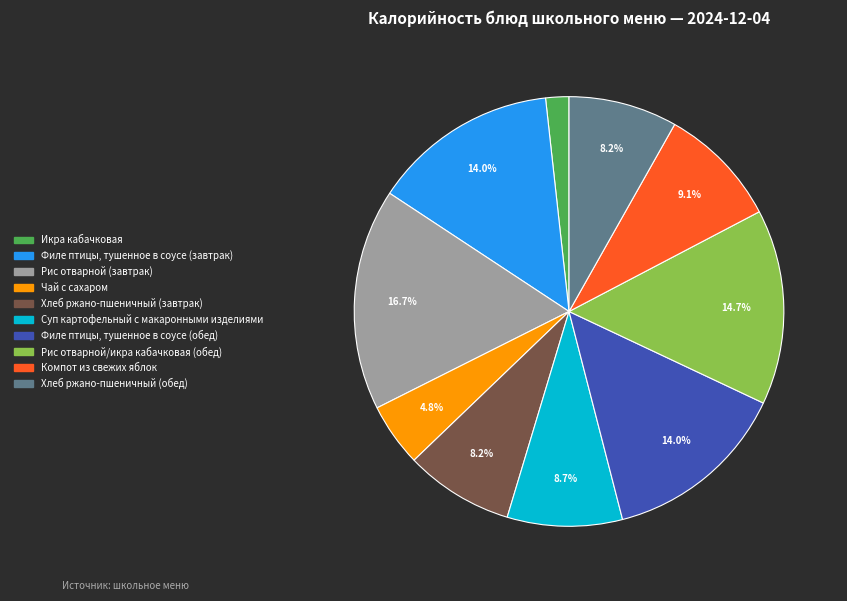

Between Рис отварной/икра кабачковая (обед) and Филе птицы, тушенное в соусе (завтрак), which is larger?

Рис отварной/икра кабачковая (обед)